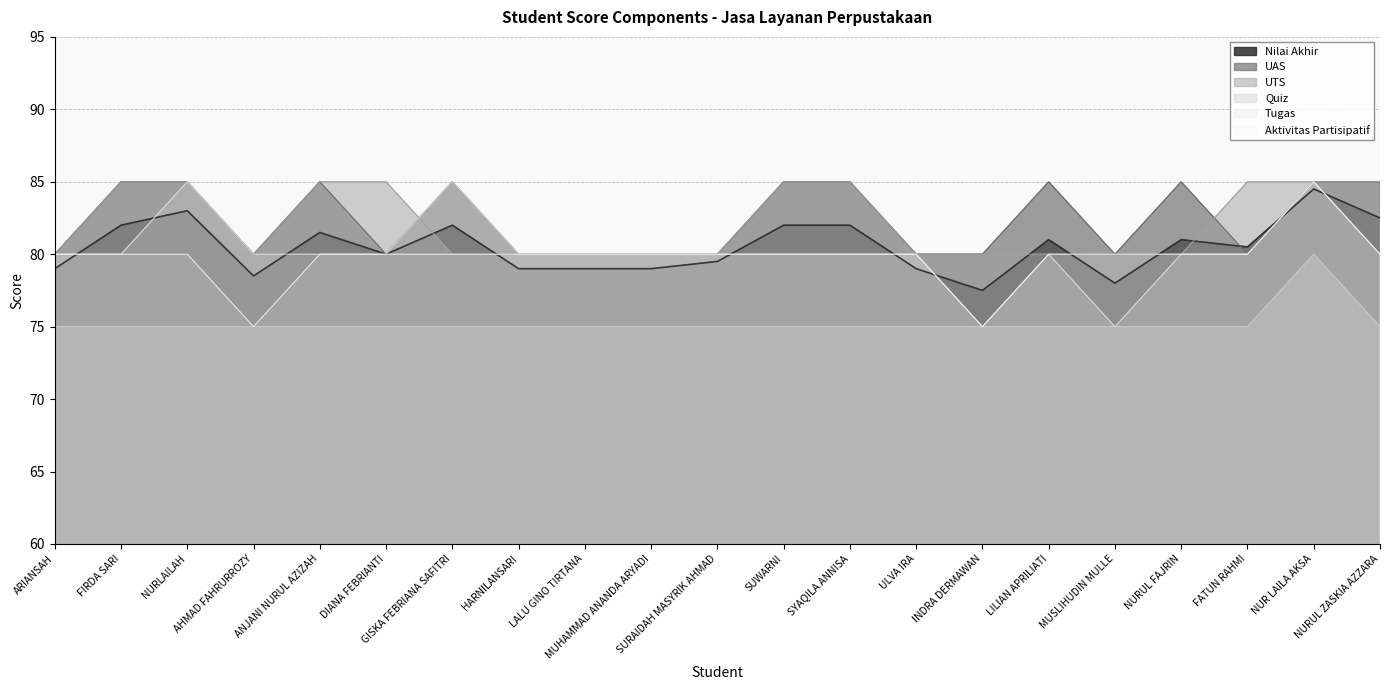

At DIANA FEBRIANTI, list the series in order from largest to smallest.

UTS, Nilai Akhir, UAS, Tugas, Aktivitas Partisipatif, Quiz